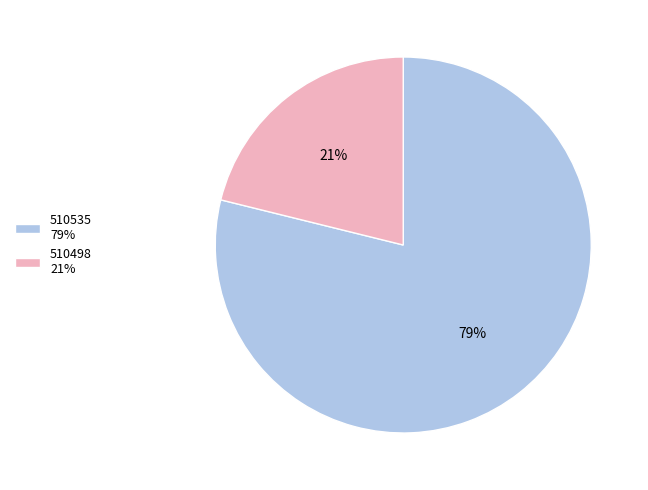

Combined, do 510535 79% and 510498 21% account for over 50%?

Yes